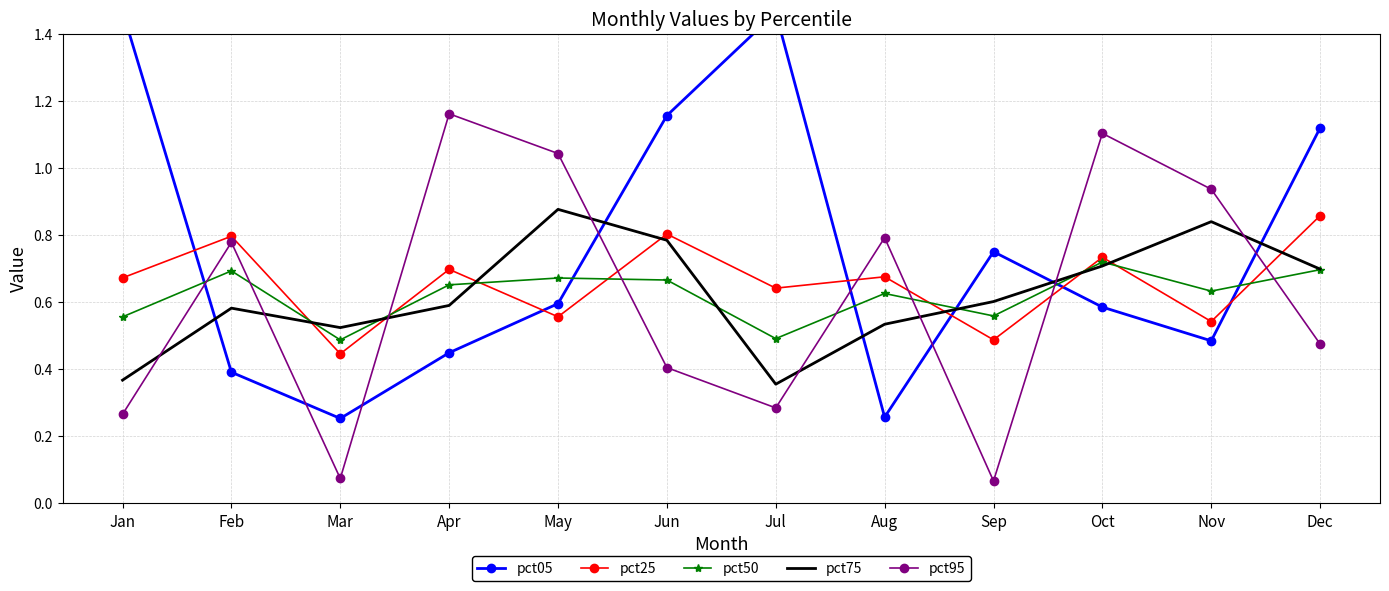

Between Jun and Aug, which series saw the biggest shift?

pct05